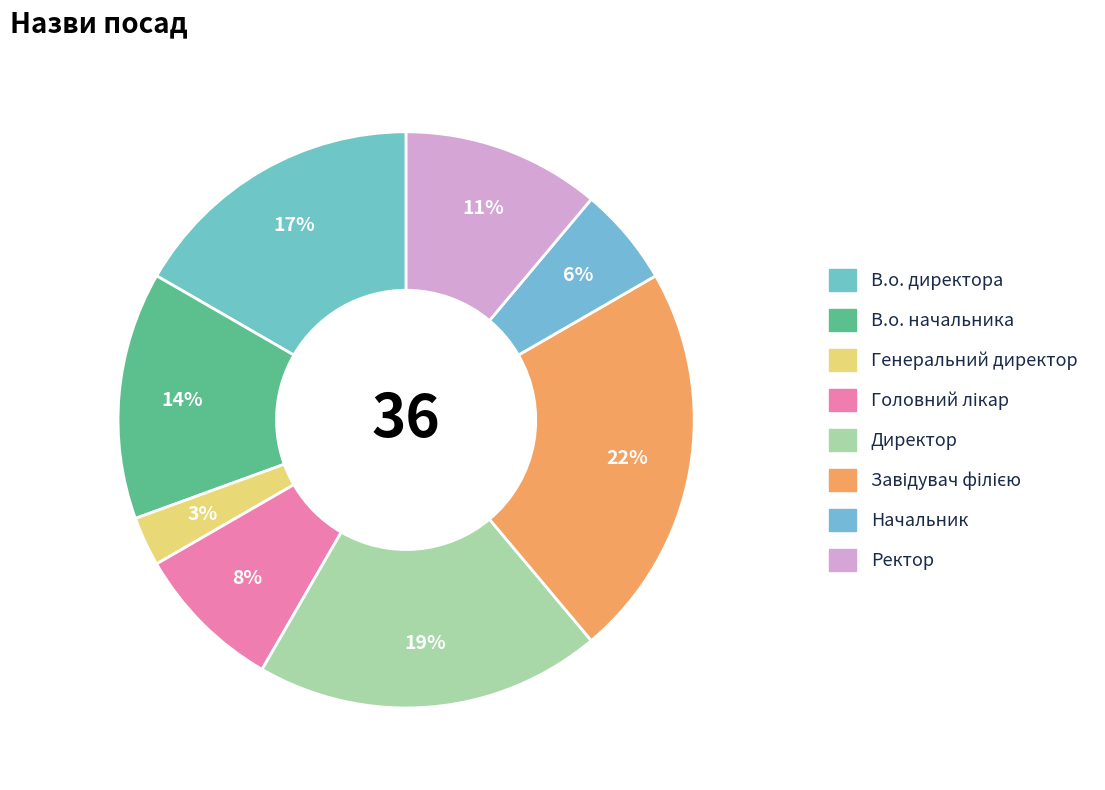

How many segments does this pie chart have?

8